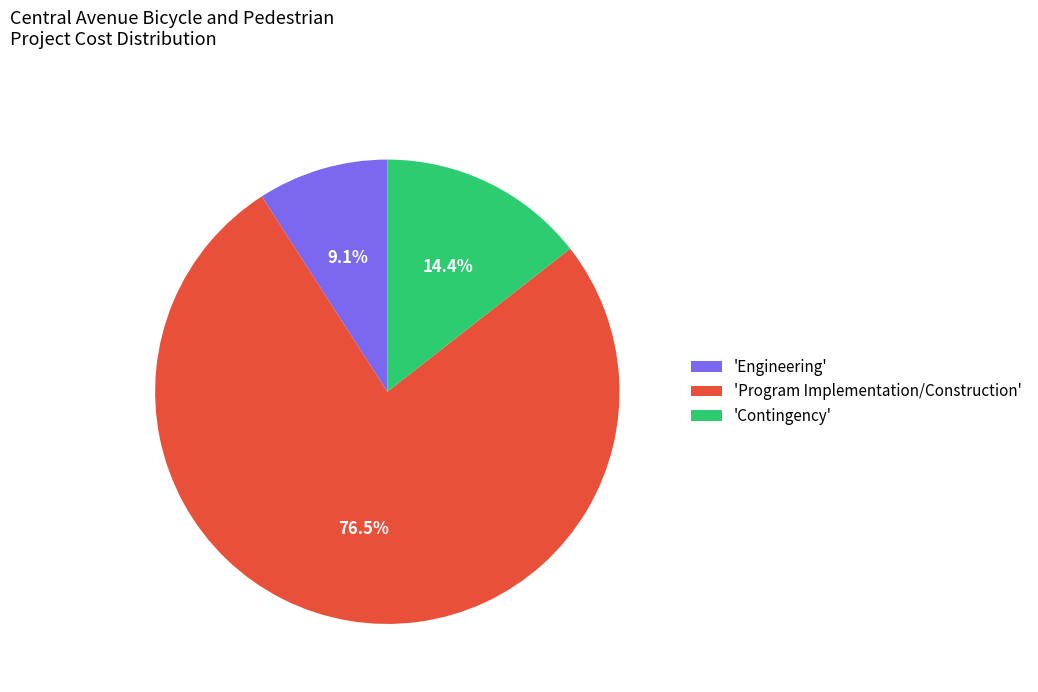

To the nearest percent, what is the difference between the largest and smallest slice percentages?

67%